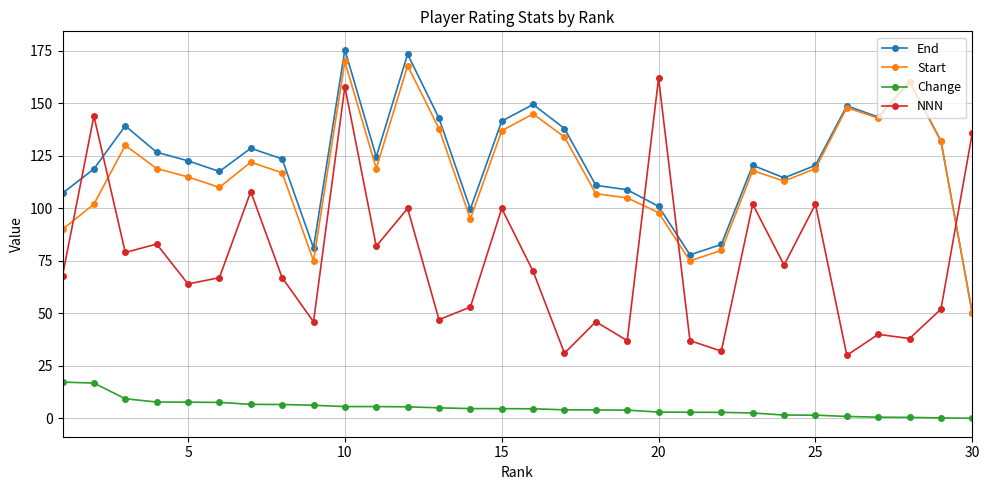

What is the minimum value for Start?

50.0